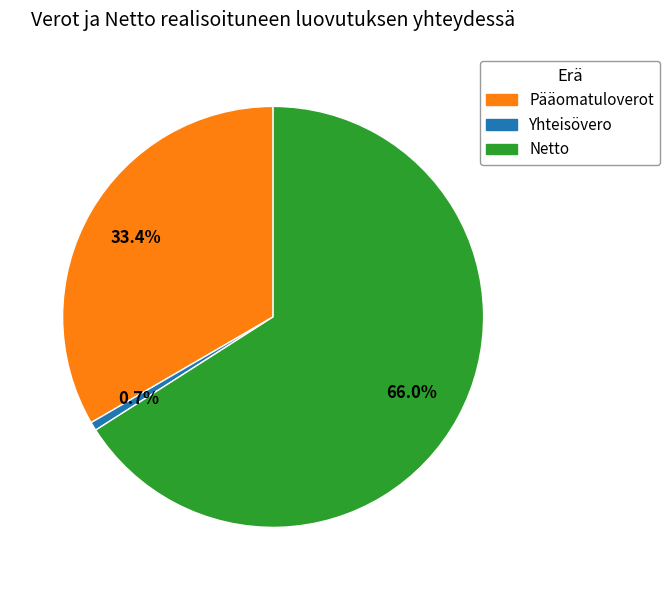

Which slice is the largest?

Netto